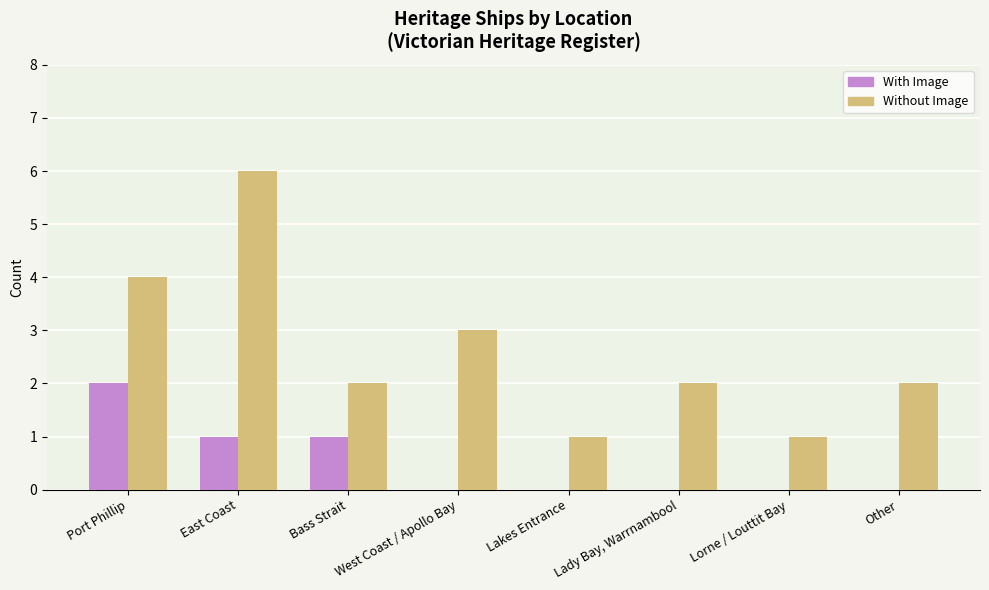

How many categories are shown in the chart?

8